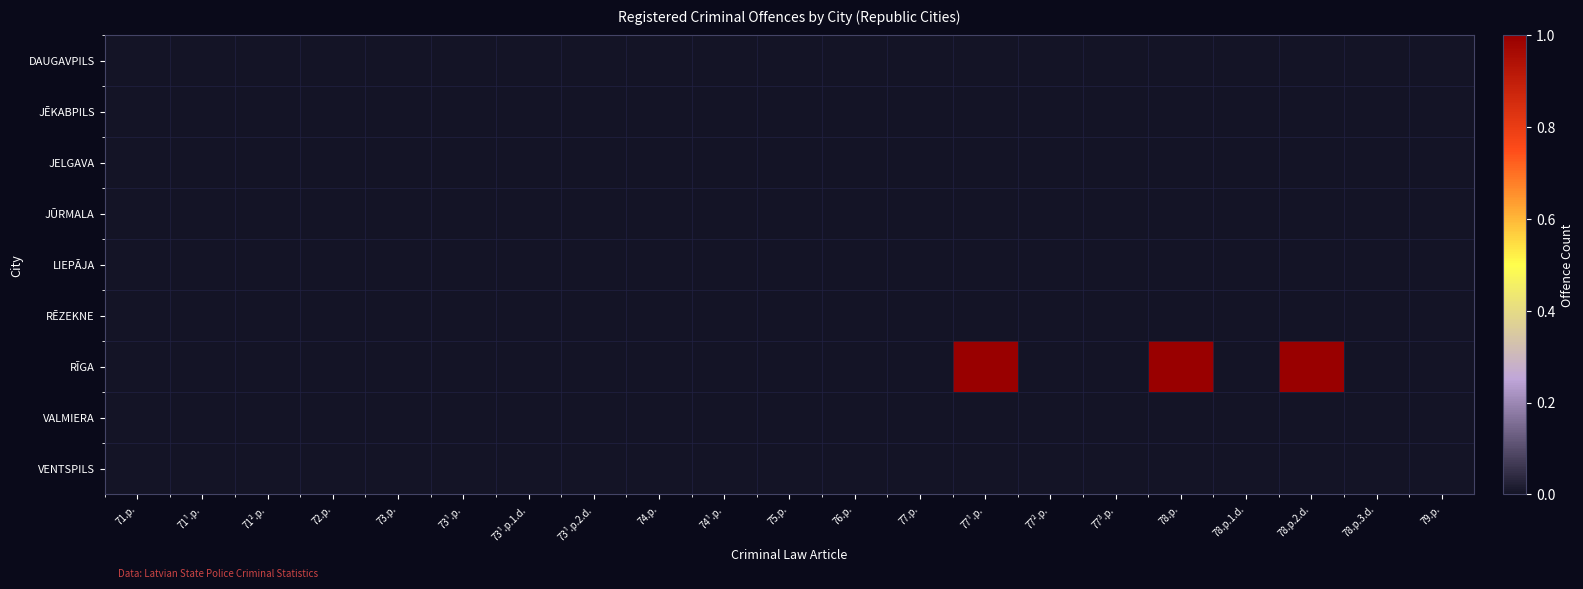

List the series in order of their peak value, lowest first.

DAUGAVPILS, JĒKABPILS, JELGAVA, JŪRMALA, LIEPĀJA, RĒZEKNE, VALMIERA, VENTSPILS, RĪGA